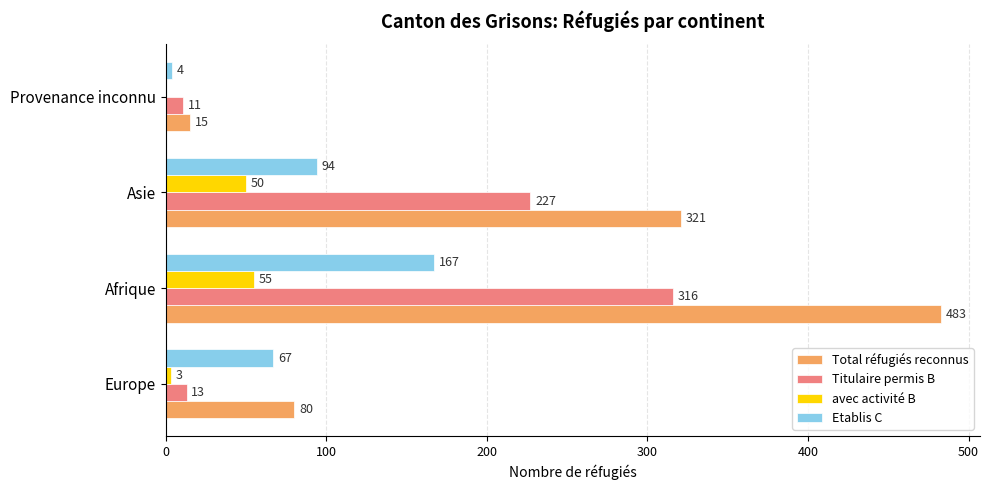

Where is Titulaire permis B nearest to the value 163?

Asie